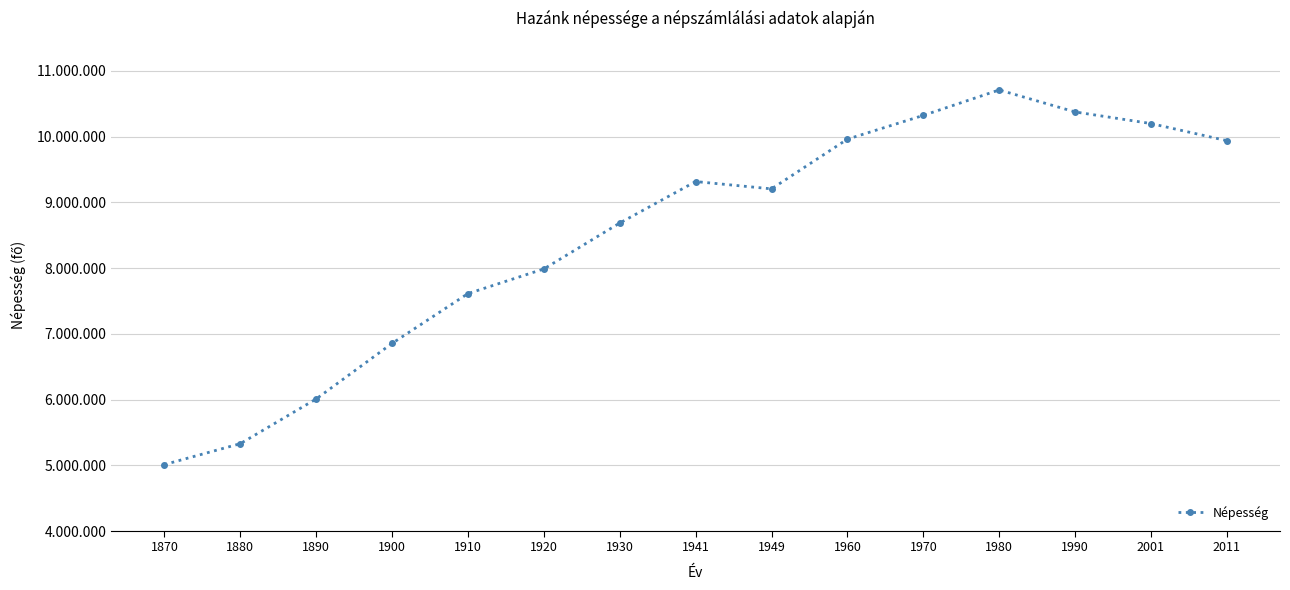

Reading right to left, list all the values displayed in this chart.

2011=9937628	2001=10198315	1990=10374823	1980=10709463	1970=10322099	1960=9961044	1949=9204799	1941=9316074	1930=8685109	1920=7986875	1910=7612114	1900=6854415	1890=6009351	1880=5329191	1870=5011310